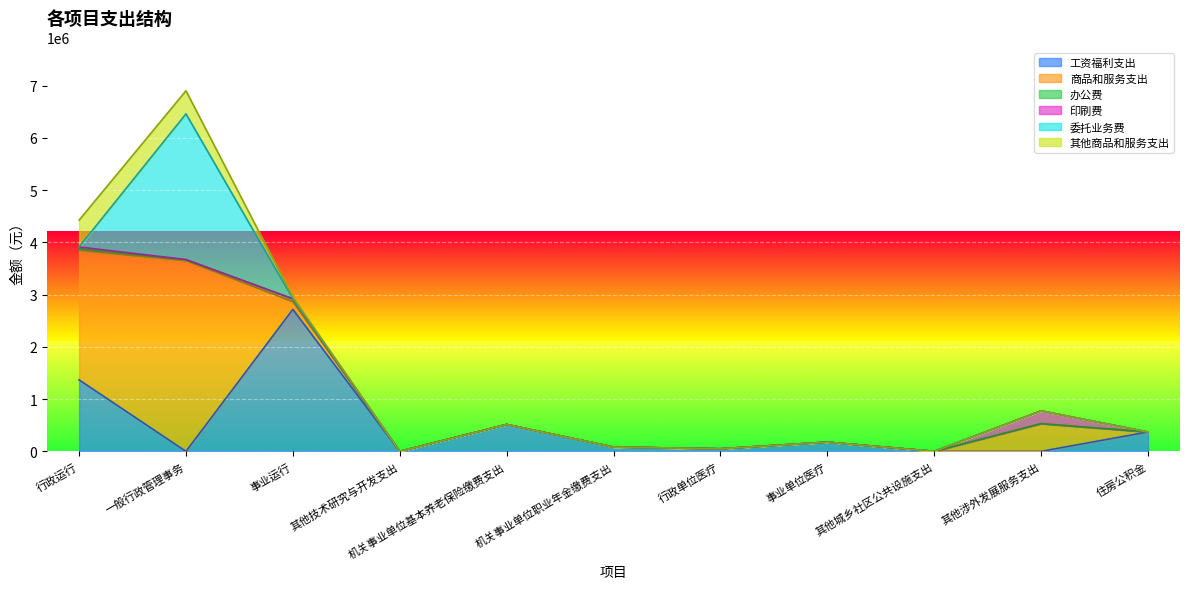

What are all the series names shown in the legend?

工资福利支出, 商品和服务支出, 办公费, 印刷费, 委托业务费, 其他商品和服务支出